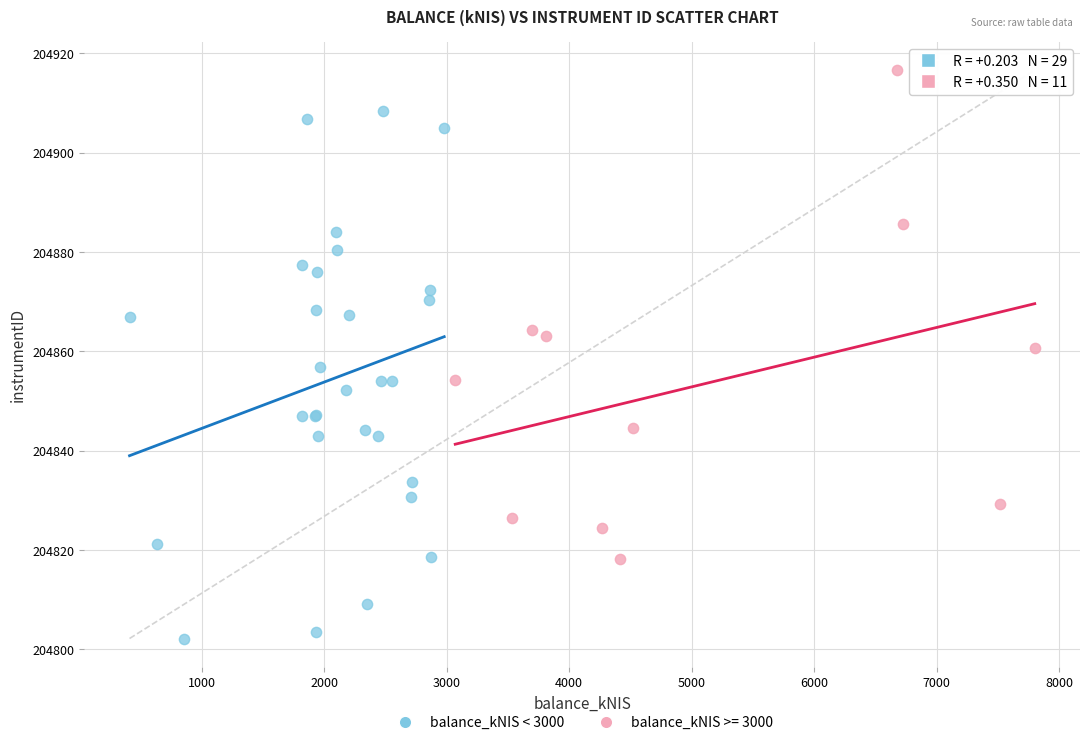

Which series has the widest spread of Y values?

balance_kNIS < 3000